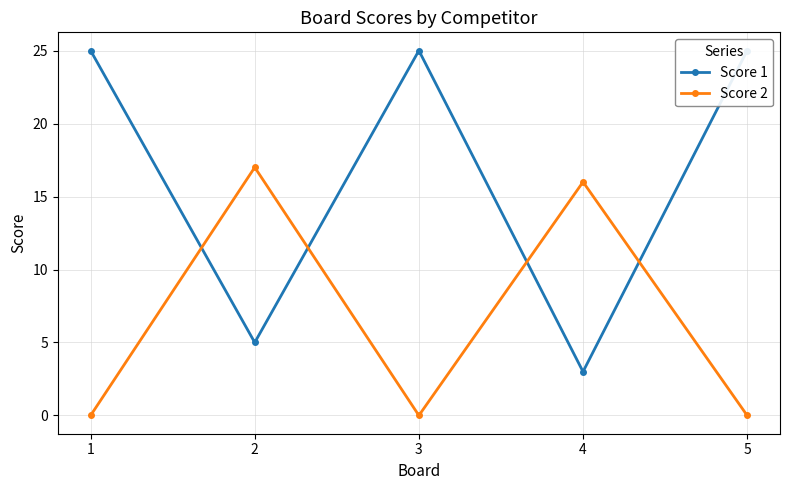

How many times do Score 2 and Score 1 cross each other?

4